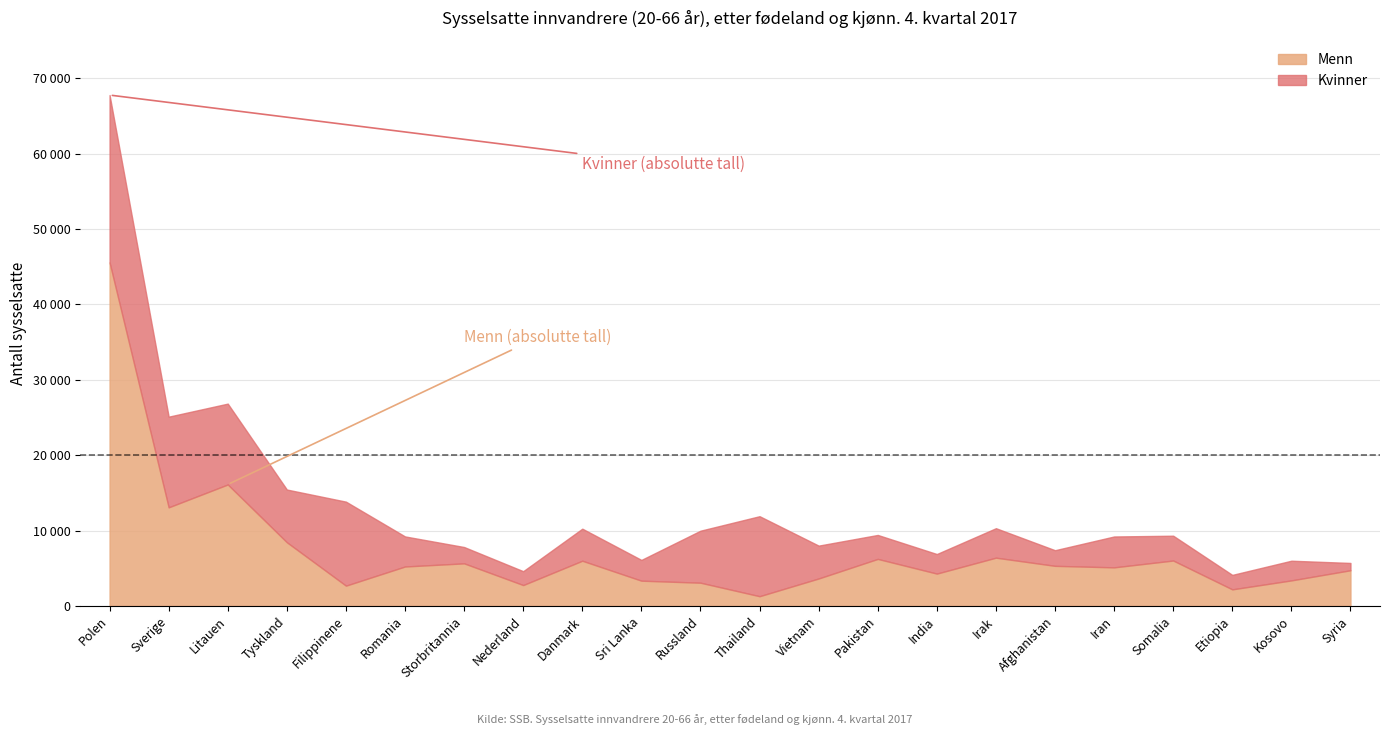

What is the lowest value of the Menn series?

1287